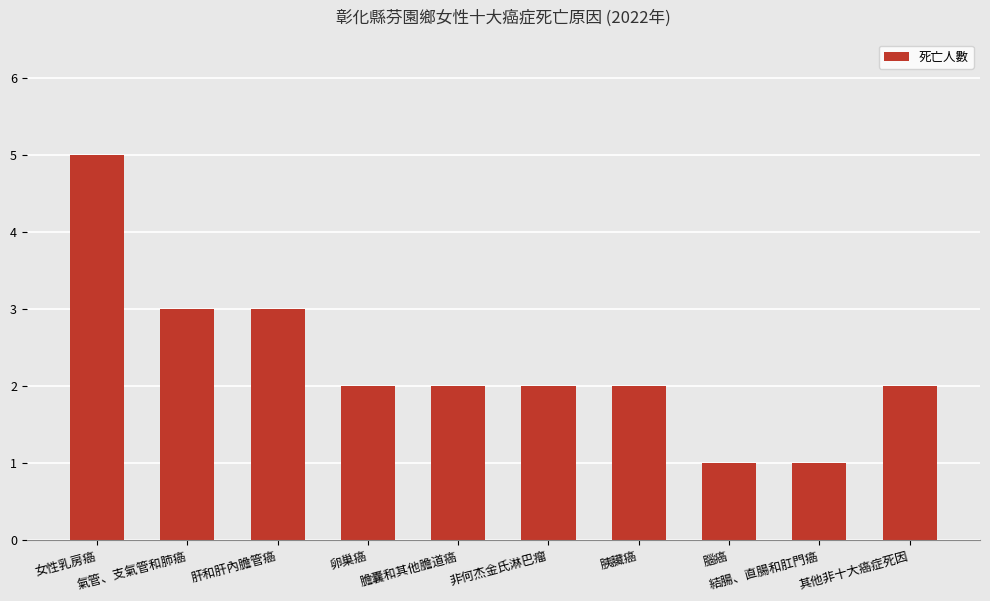

Where does the data first go above 2?

女性乳房癌